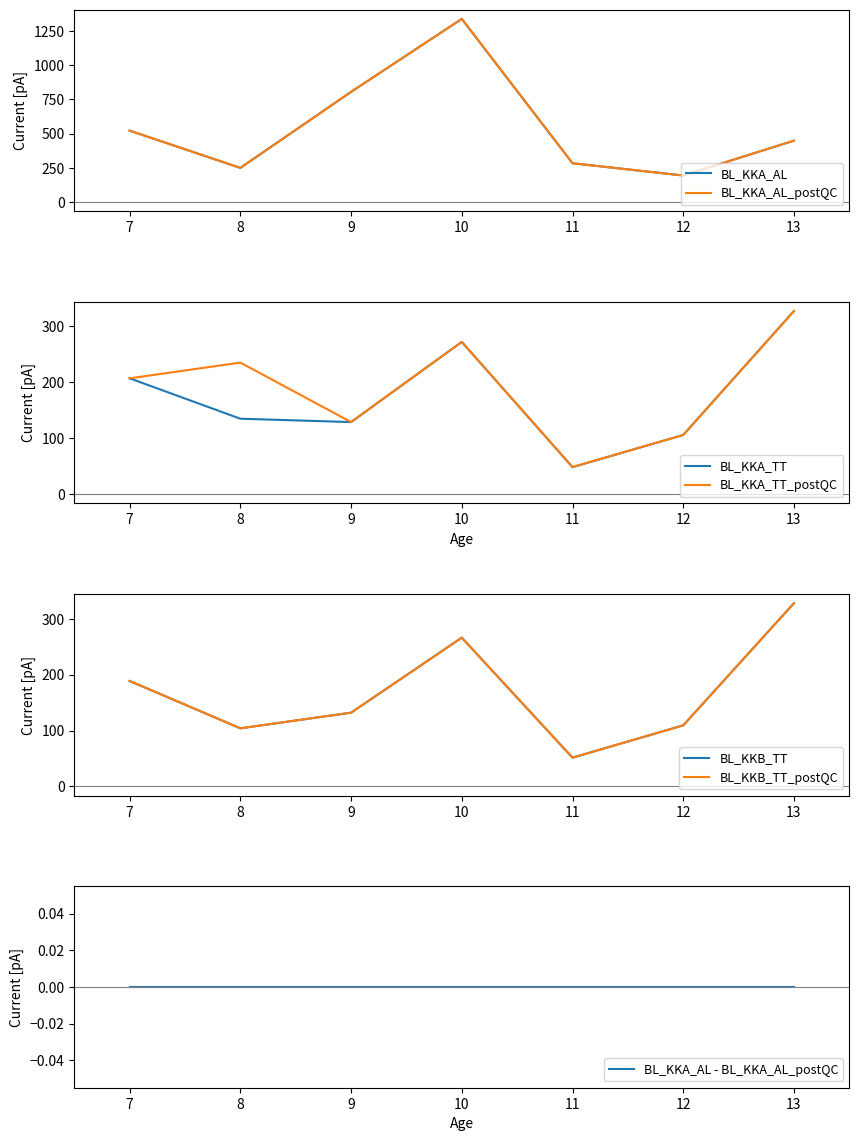

True or false: BL_KKA_TT_postQC has a value of 38.2 at 12.

False